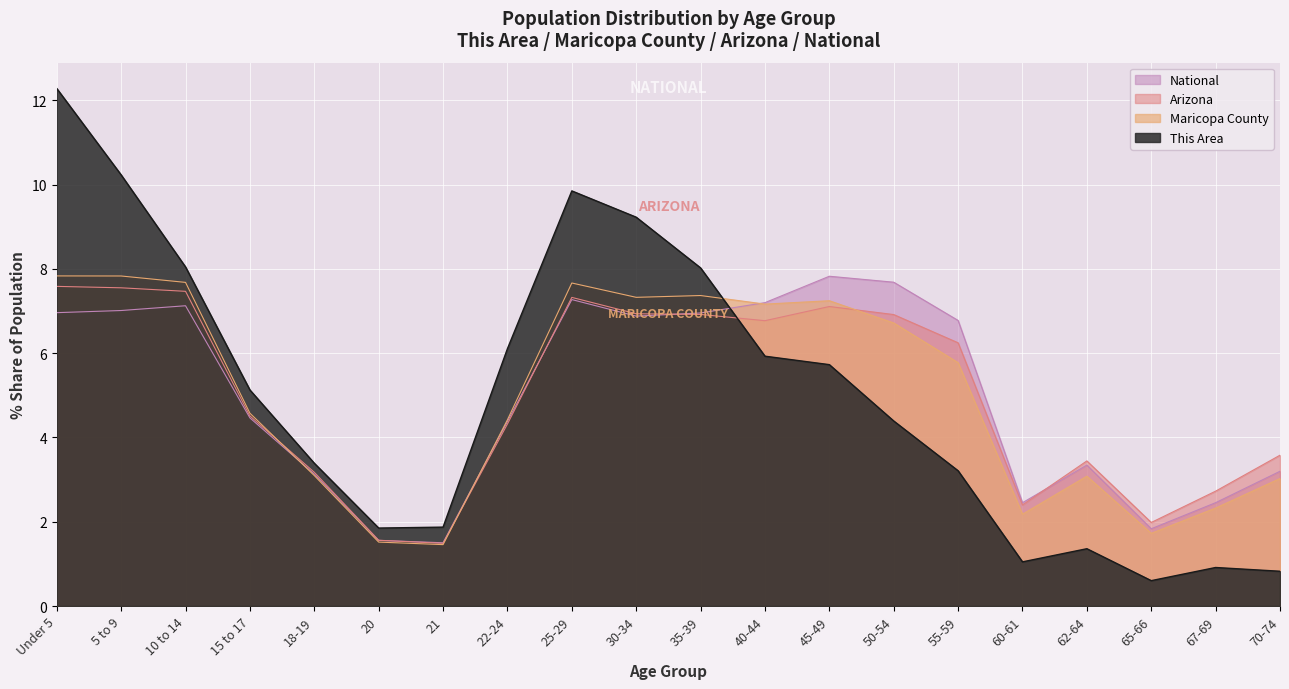

What is the approximate value of This Area at 62-64?

1.4